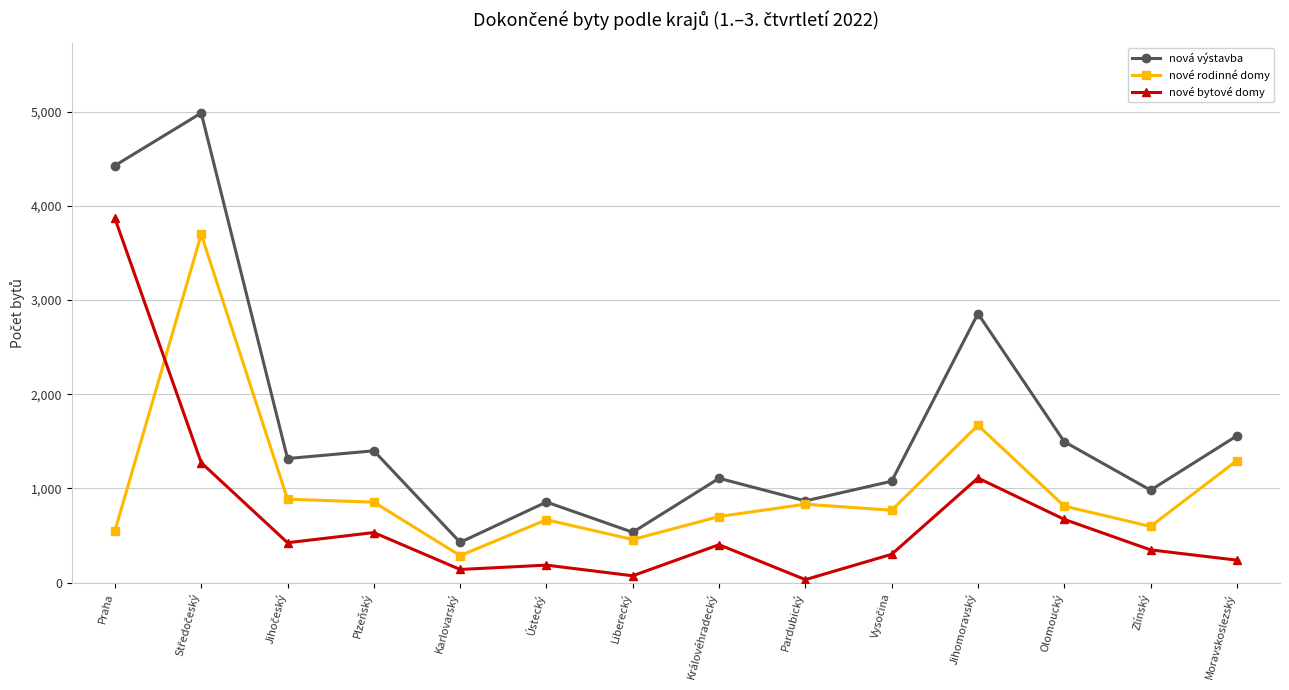

What is the difference between the highest and lowest values at Moravskoslezský?

1320